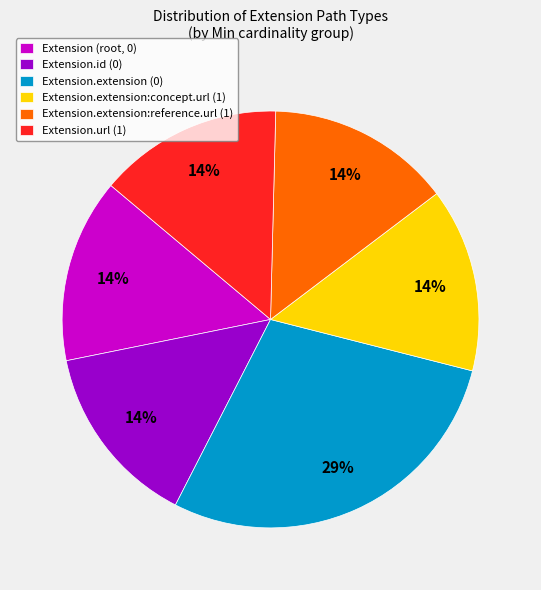

Approximately how many times larger is the value at Extension.id (0) compared to Extension.extension:reference.url (1)?

1.0